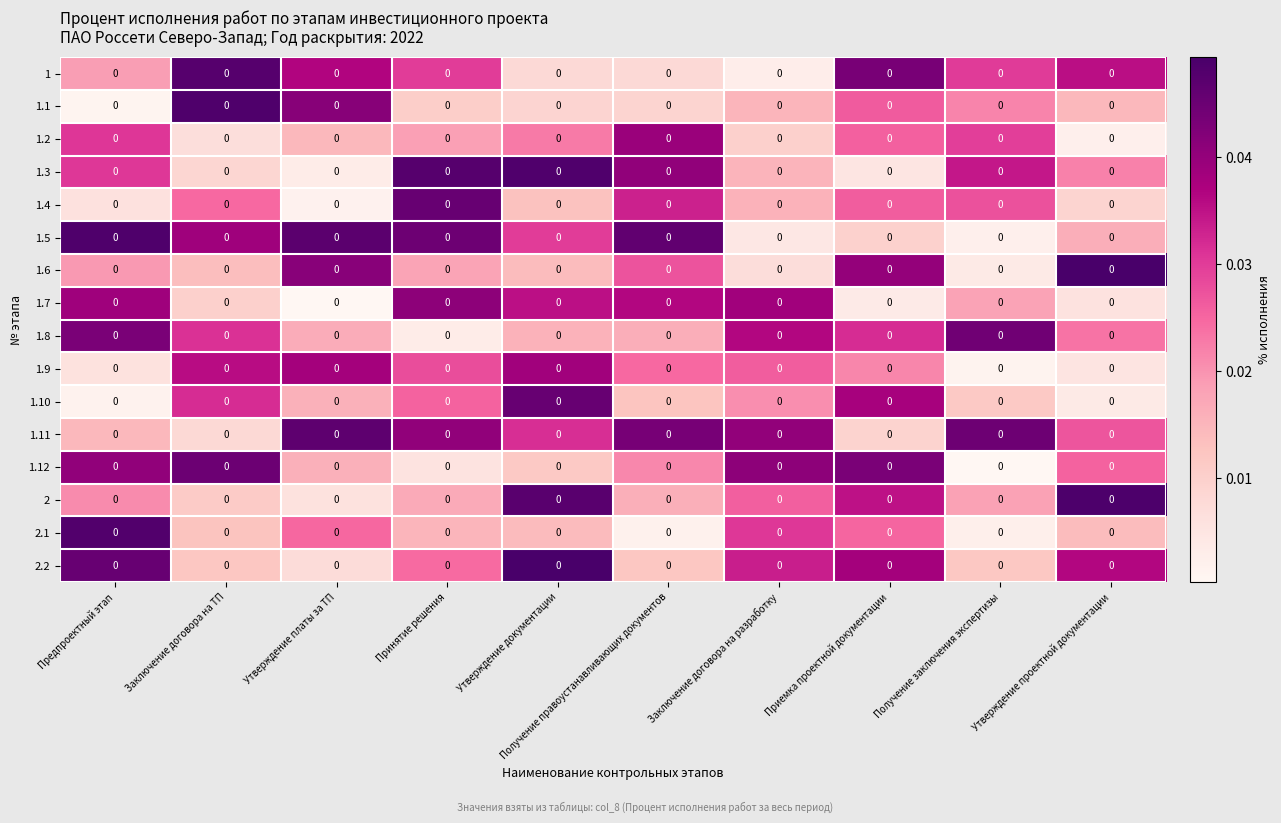

At which category does the chart reach its minimum across all series?

Утверждение платы за ТП